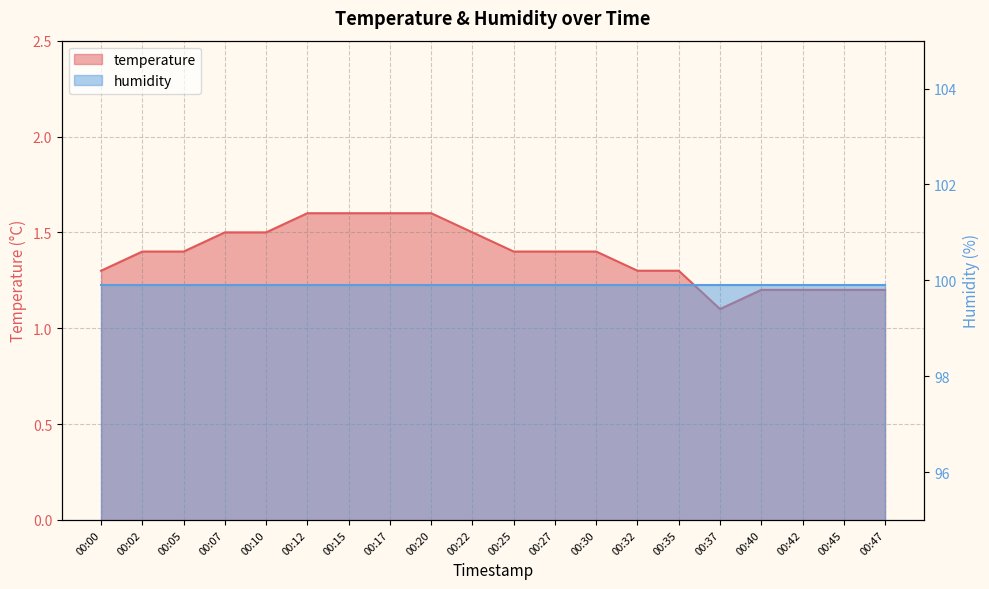

How many interior local valleys (lower than both neighbors) does the data have?

1